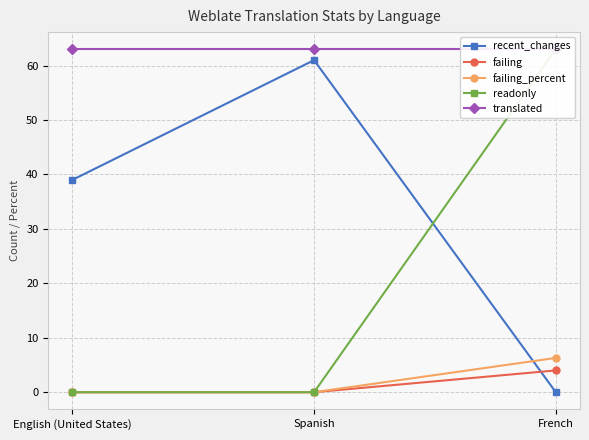

What position from the right is Spanish?

2